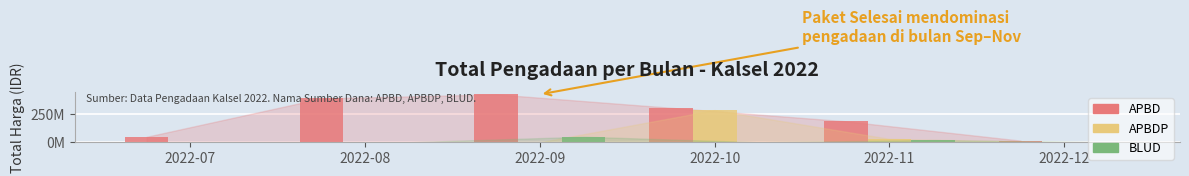

Which series has the widest spread of values?

APBD